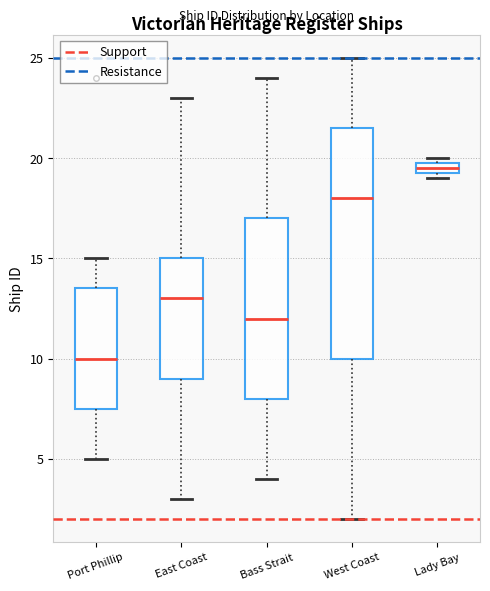

Comparing the boxes themselves (not the whiskers), which one is the tallest?

West Coast